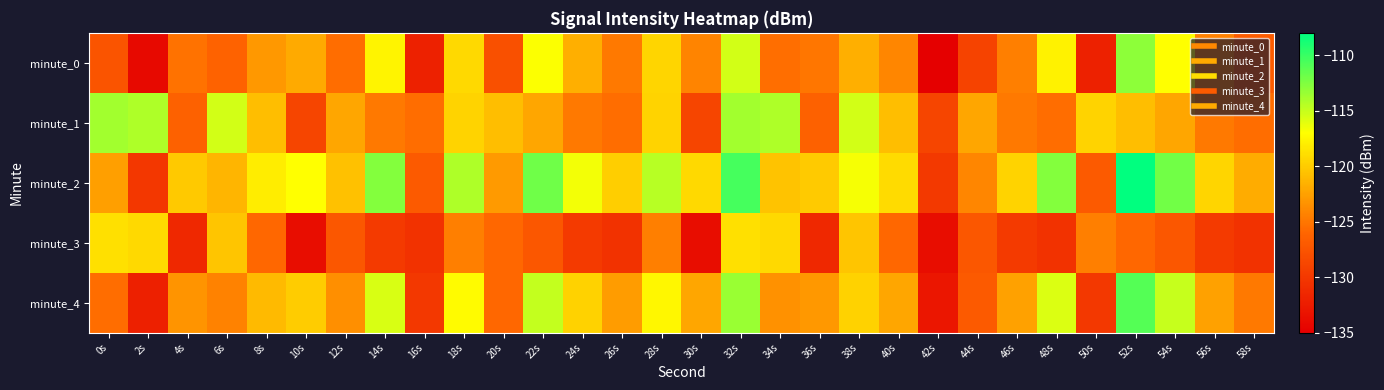

Rank the series by their maximum value, from lowest to highest.

minute_3, minute_1, minute_0, minute_4, minute_2